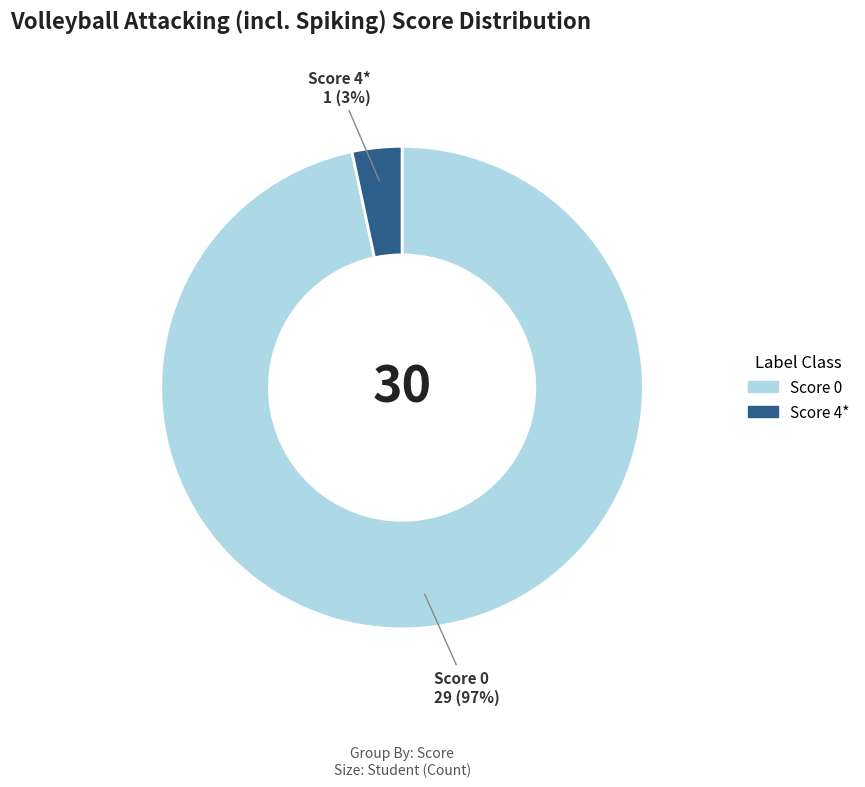

Which has a higher value, Score 4* or Score 0?

Score 0